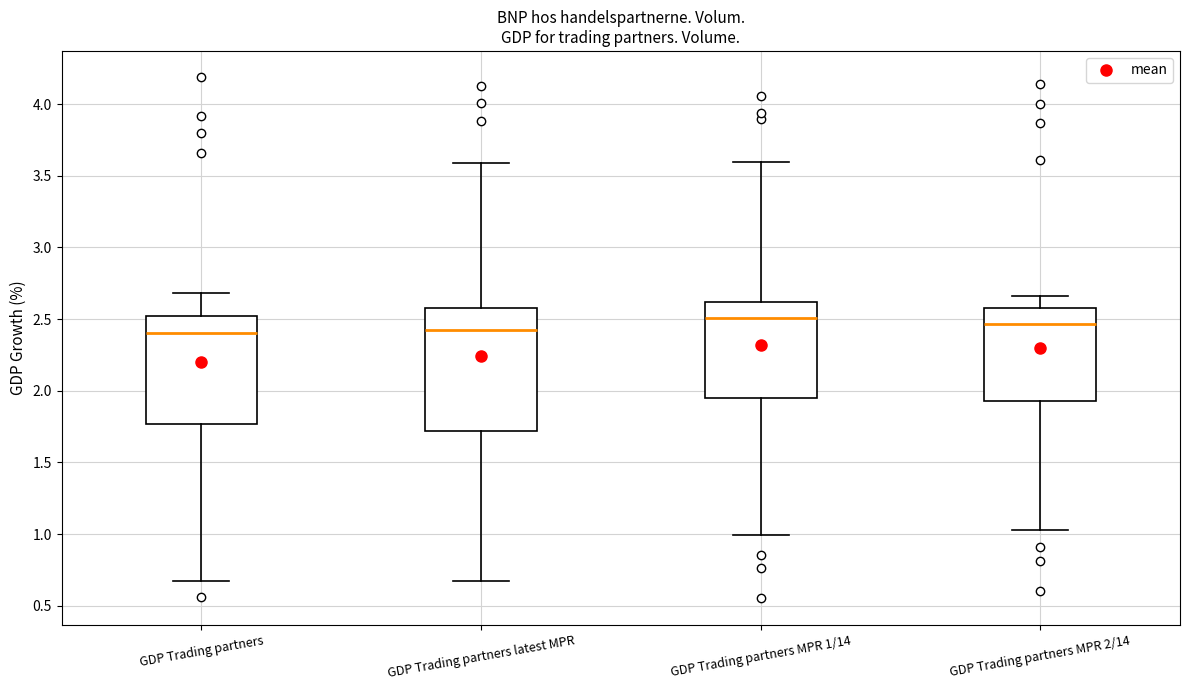

Reading left to right, transcribe this box plot: for each box, give where its median line is, the range the box spans, and where its two whiskers end, as read against the y-axis. The values are not printed on the chart, so give them approximately, as read against the axis.

GDP Trading partners: median 2.40, box 1.75 to 2.55, whiskers 0.65 to 2.70
GDP Trading partners latest MPR: median 2.45, box 1.70 to 2.60, whiskers 0.65 to 3.60
GDP Trading partners MPR 1/14: median 2.50, box 1.95 to 2.60, whiskers 1.00 to 3.60
GDP Trading partners MPR 2/14: median 2.45, box 1.95 to 2.60, whiskers 1.05 to 2.65